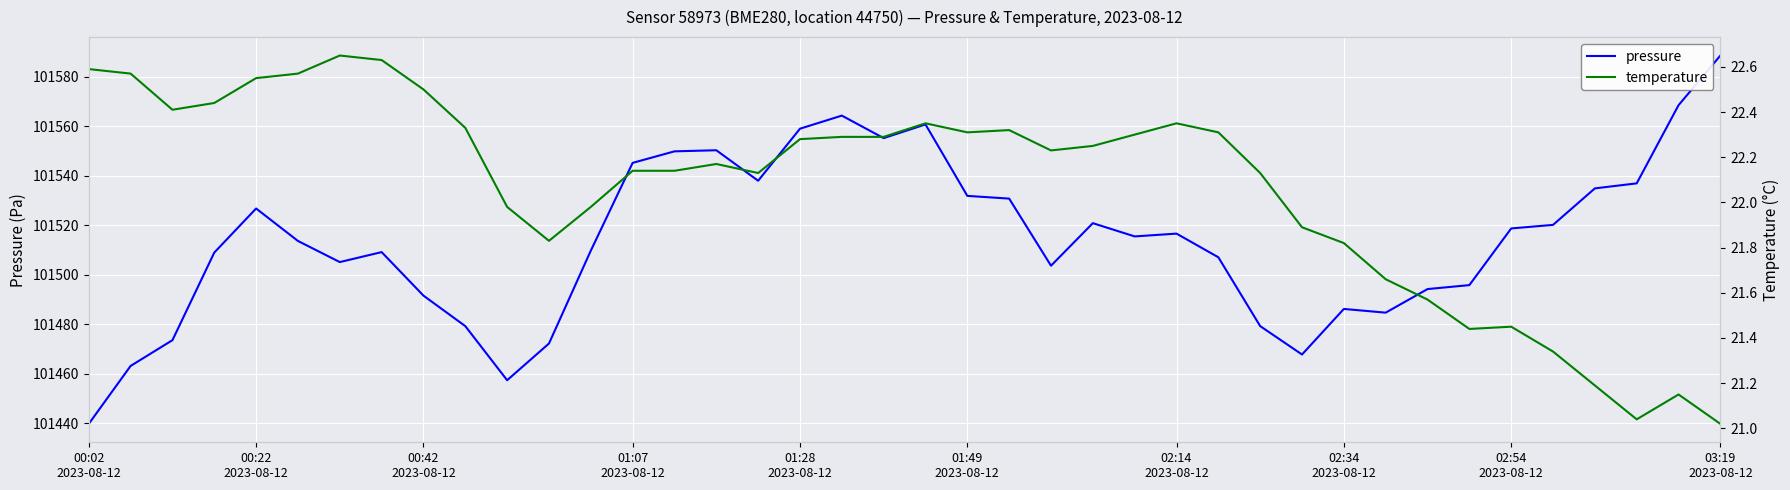

What is the lowest value of the pressure series?

101439.8